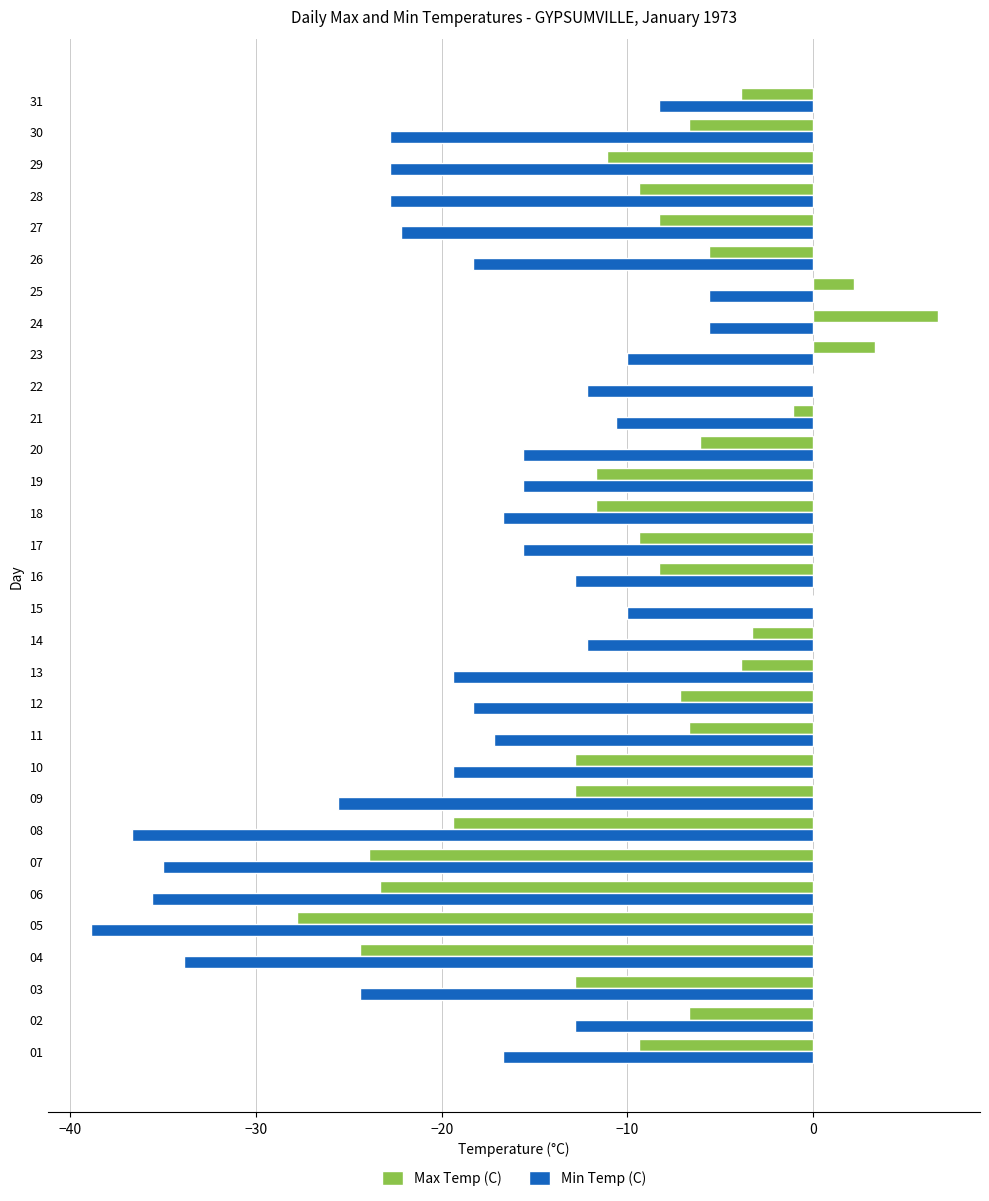

What is the greatest value displayed?

6.7